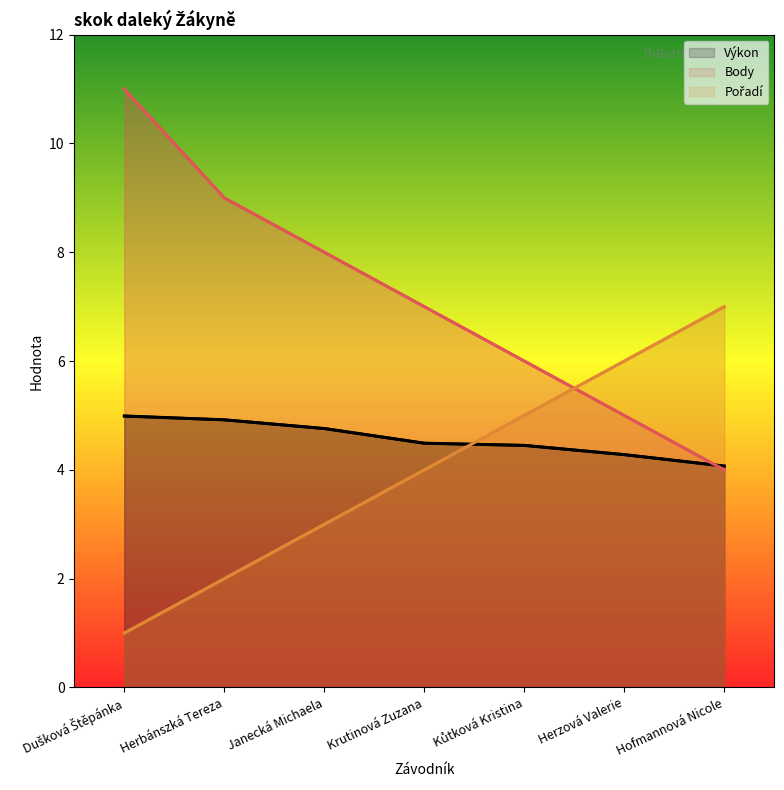

What is the smallest value displayed?

1.0